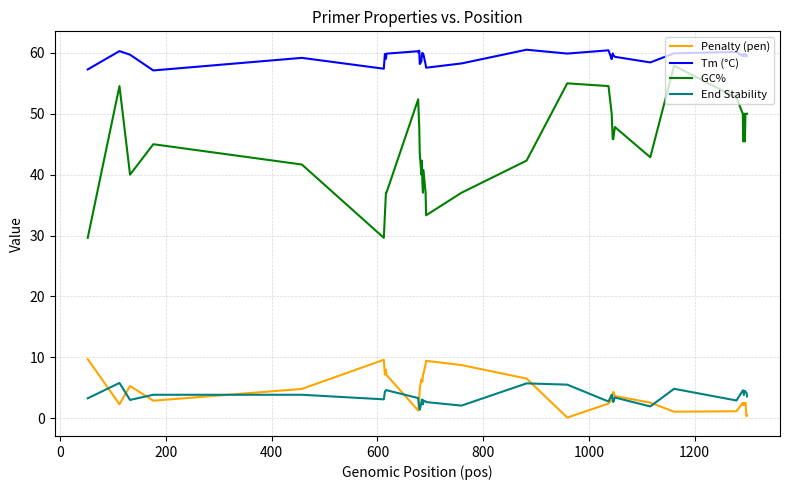

What is the greatest value displayed?

60.5